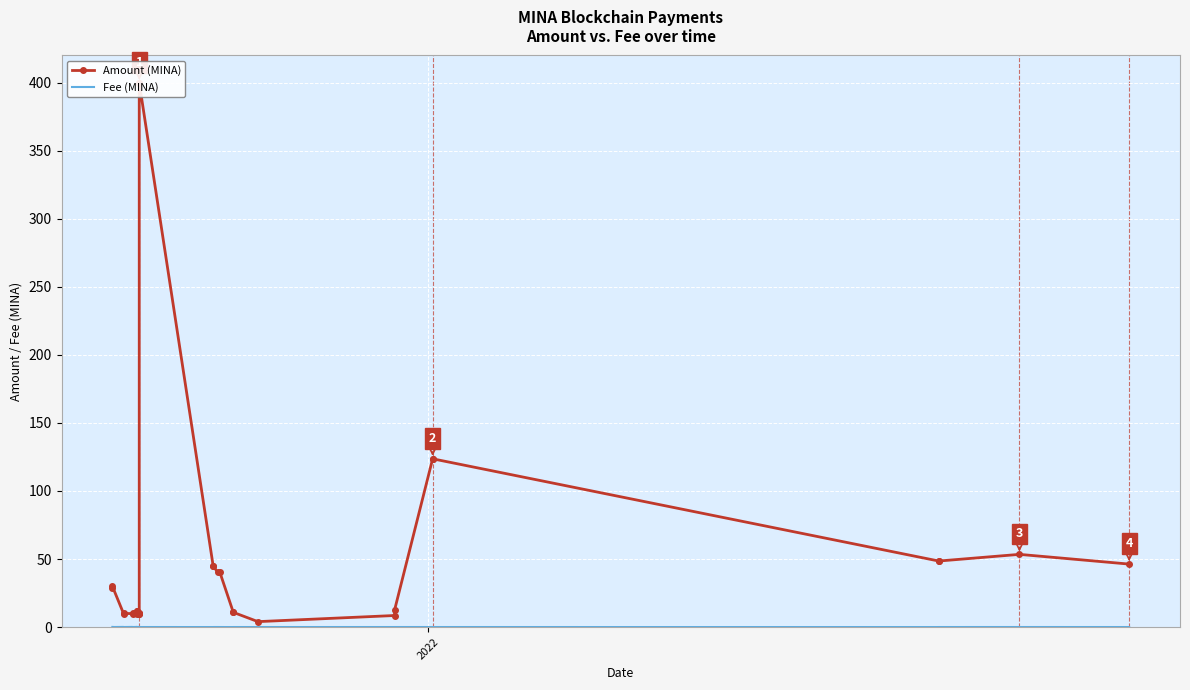

True or false: Amount (MINA) and Fee (MINA) intersect in this chart.

False